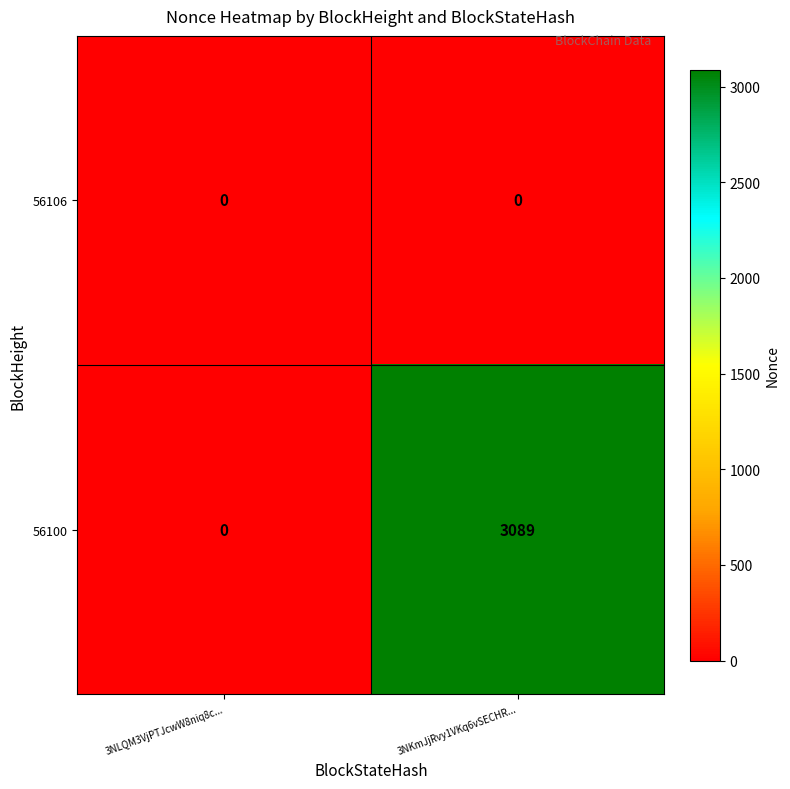

Which series has the largest total across all categories?

56100